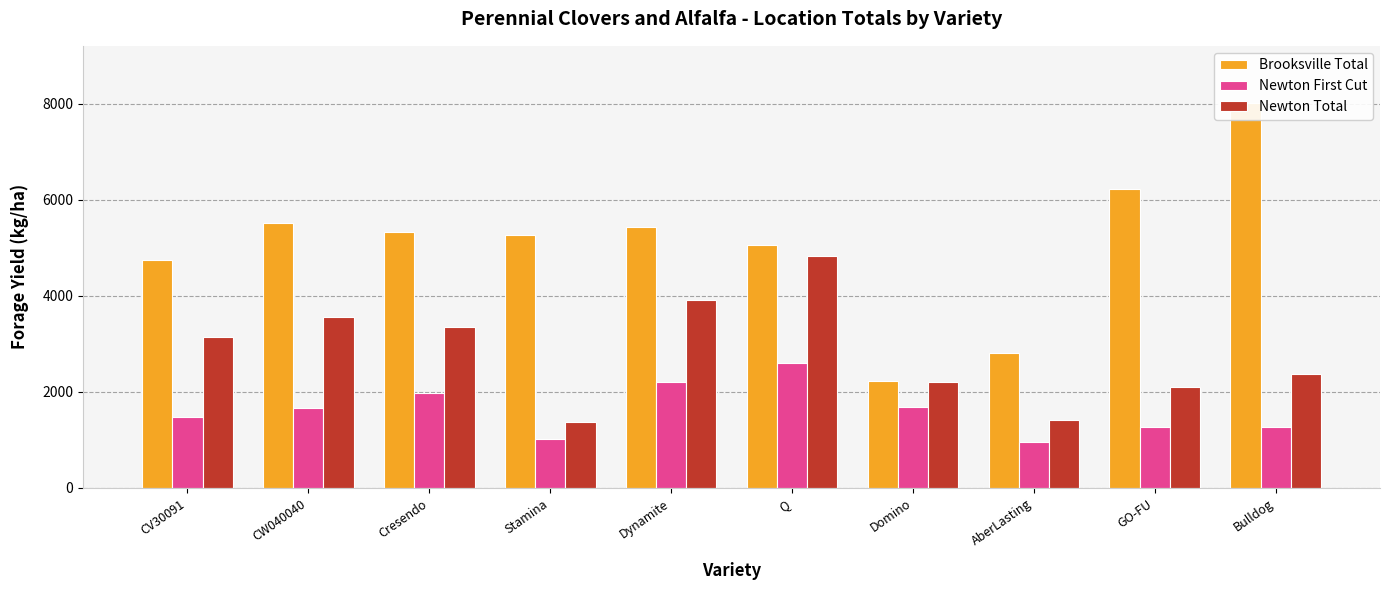

Reading right to left, what are all the values shown in this chart?

Brooksville Total: 8006.0	6228.0	2806.2	2222.0	5053.8	5429.5	5264.6	5319.3	5511.0	4748.8
Newton First Cut: 1261.8	1258.5	955.8	1684.5	2609.0	2213.5	1022.0	1967.8	1673.8	1474.0
Newton Total: 2379.8	2101.2	1415.8	2203.5	4823.2	3907.0	1374.8	3350.5	3550.2	3132.5